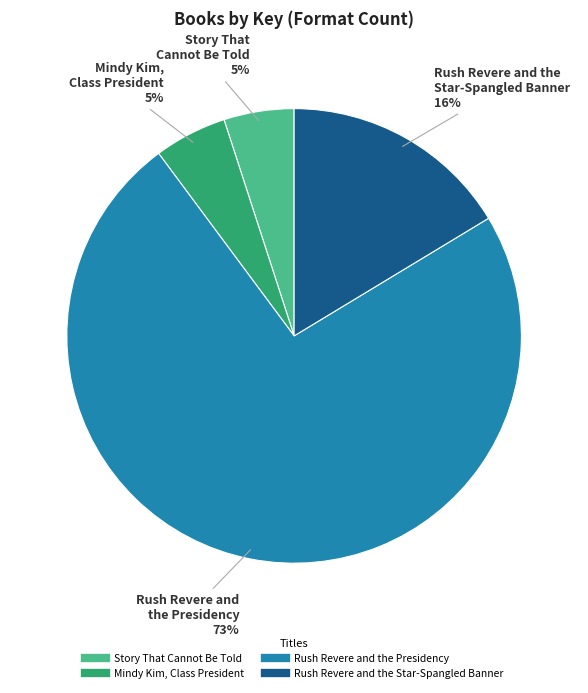

Does any single category account for the majority?

Yes